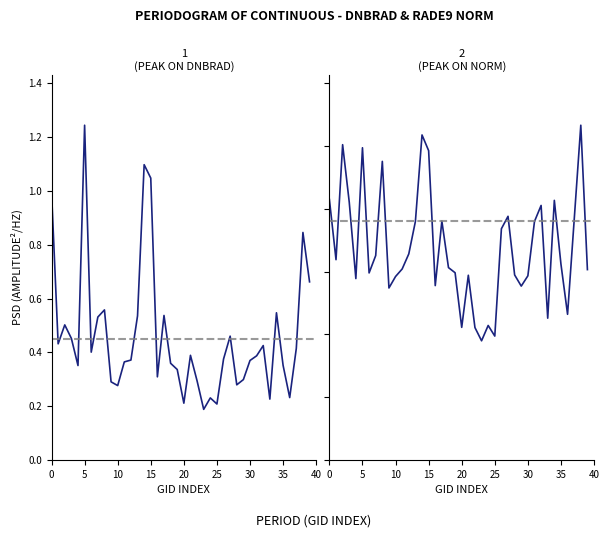

True or false: dnbrad and rade9_aggzone_norm cross at least once.

True